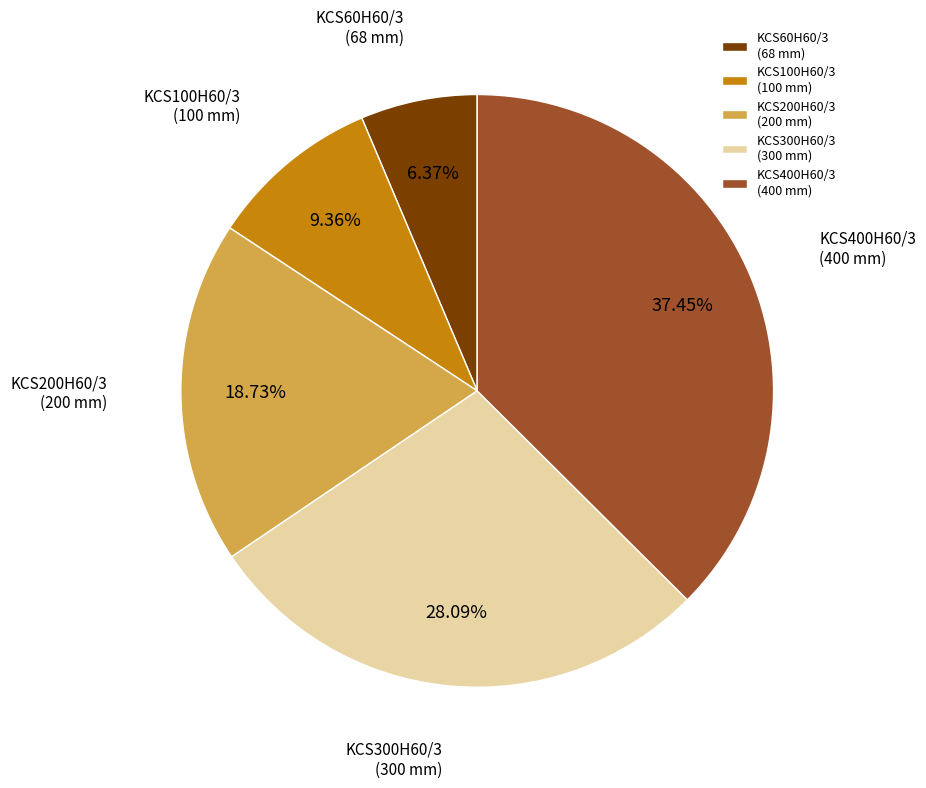

Which has a higher value, KCS200H60/3 (200 mm) or KCS100H60/3 (100 mm)?

KCS200H60/3 (200 mm)